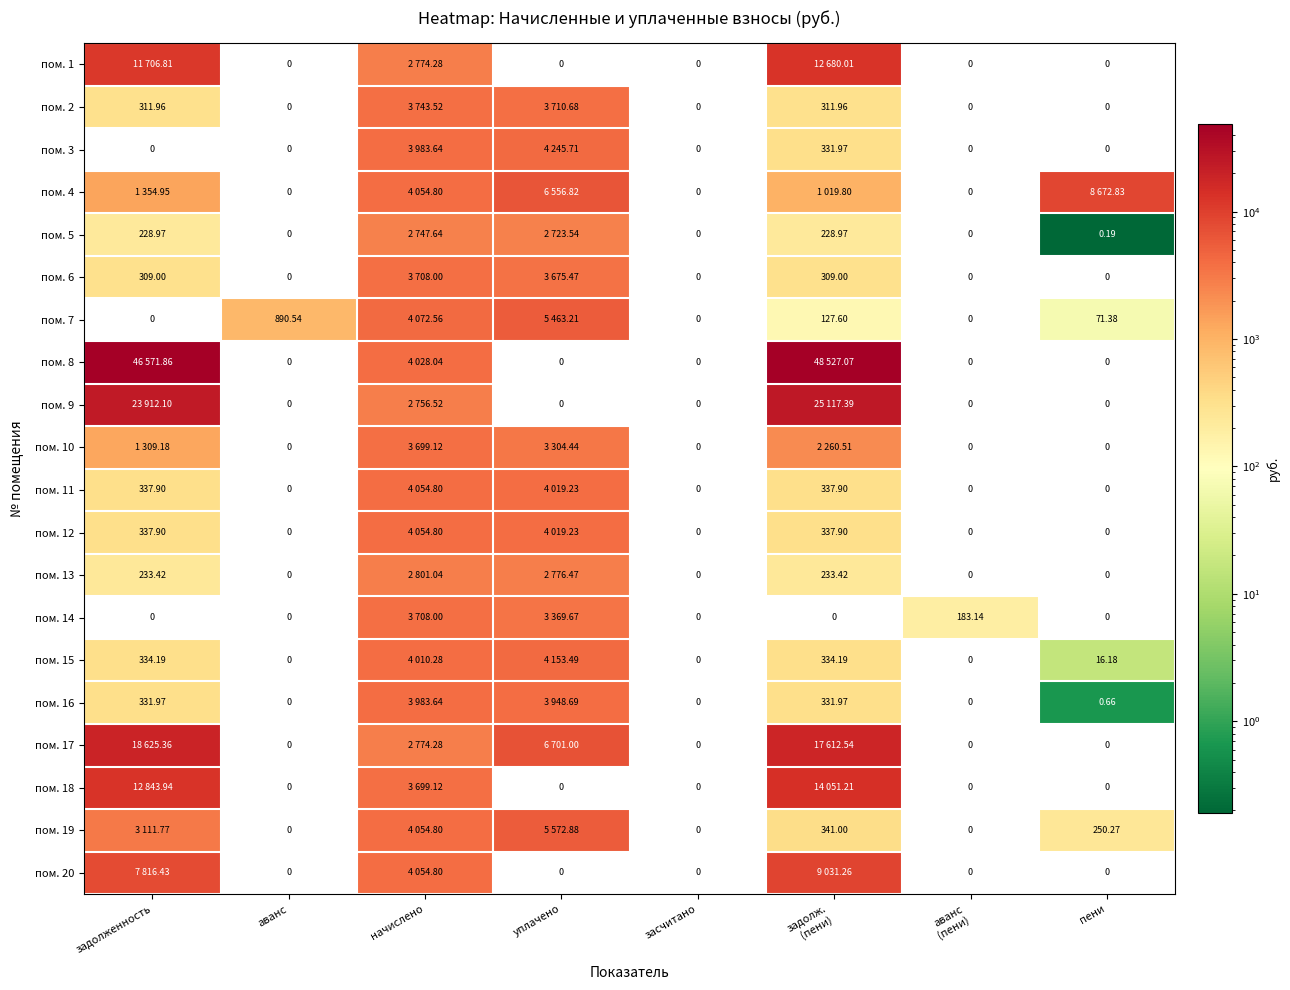

What is the total value across all series at аванс
(пени)?

183.1